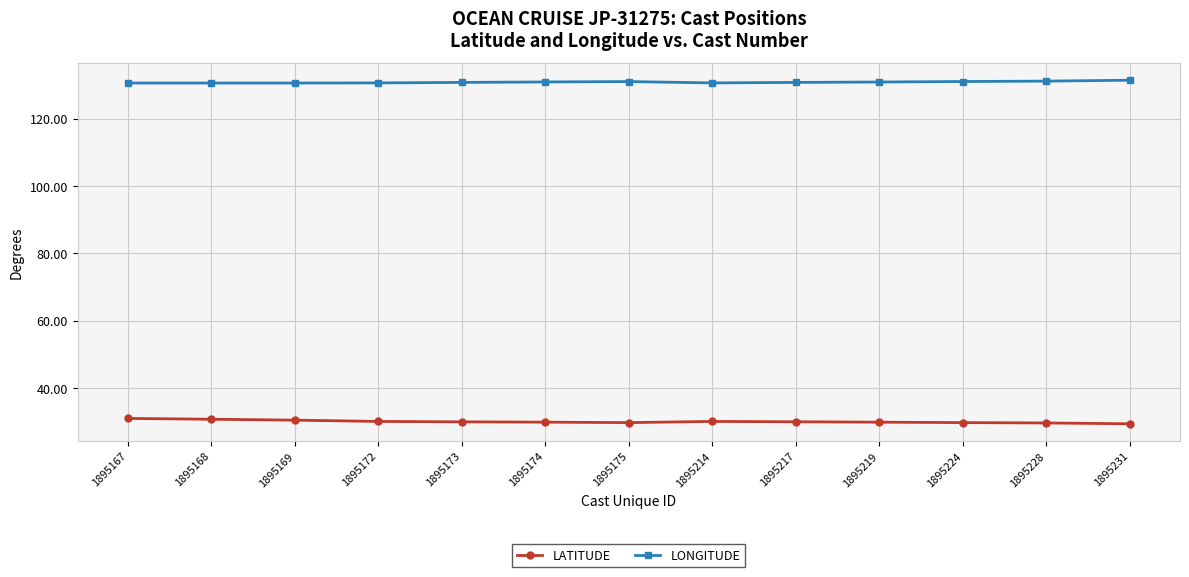

What are all the series names shown in the legend?

LATITUDE, LONGITUDE